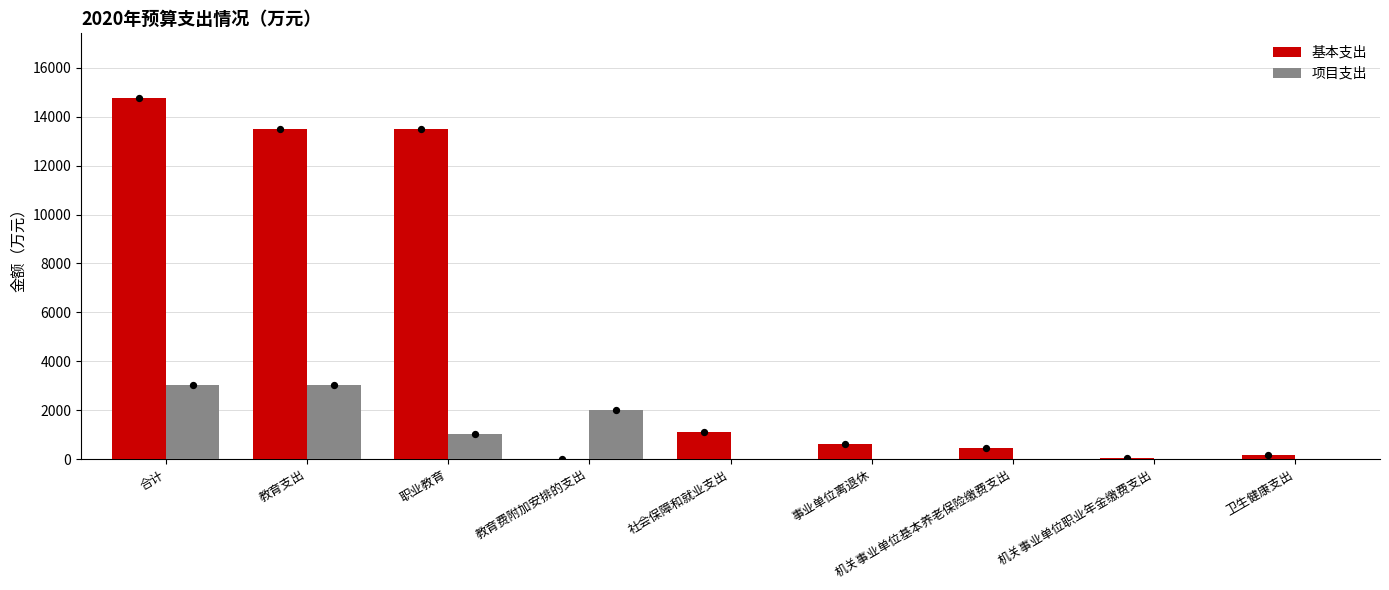

Which series has the largest total across all categories?

基本支出